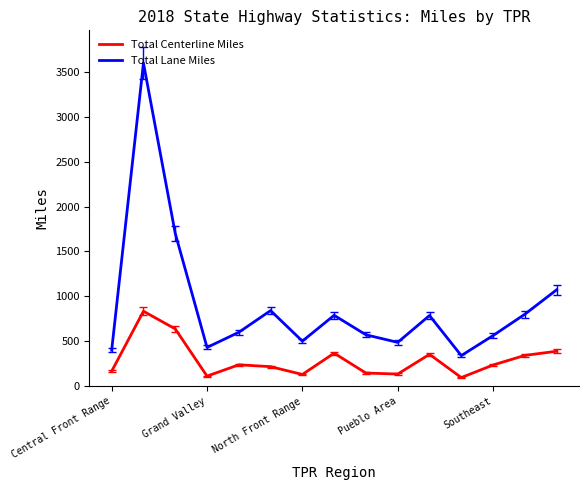

Which series has the widest spread of values?

Total Lane Miles